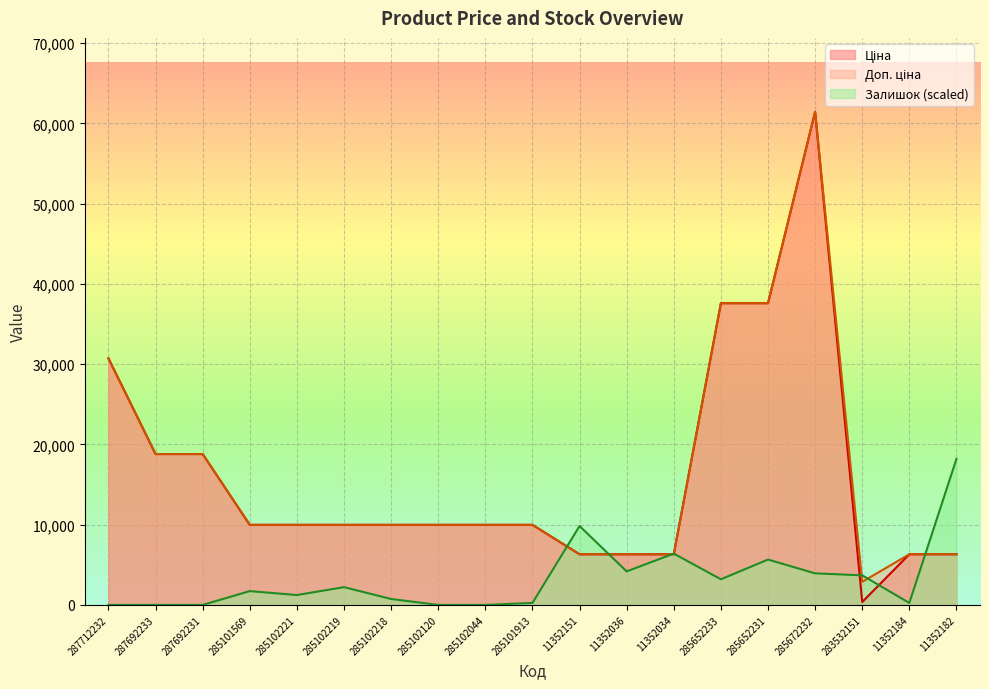

In Ціна, how many points are higher than both neighbors (excluding endpoints)?

1